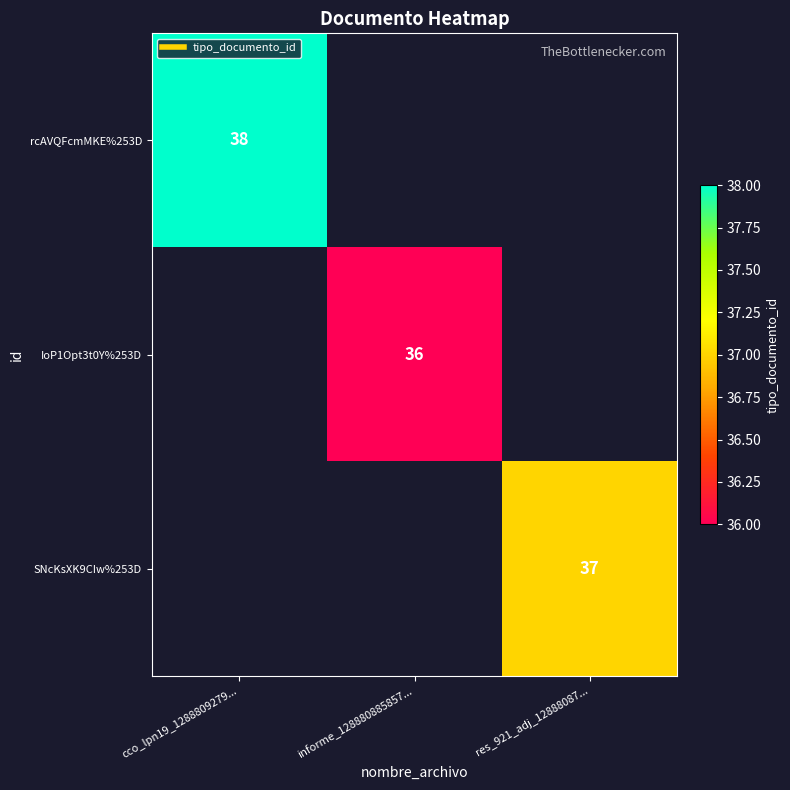

True or false: SNcKsXK9CIw%253D has a value of 37 at res_921_adj_12888087....

True